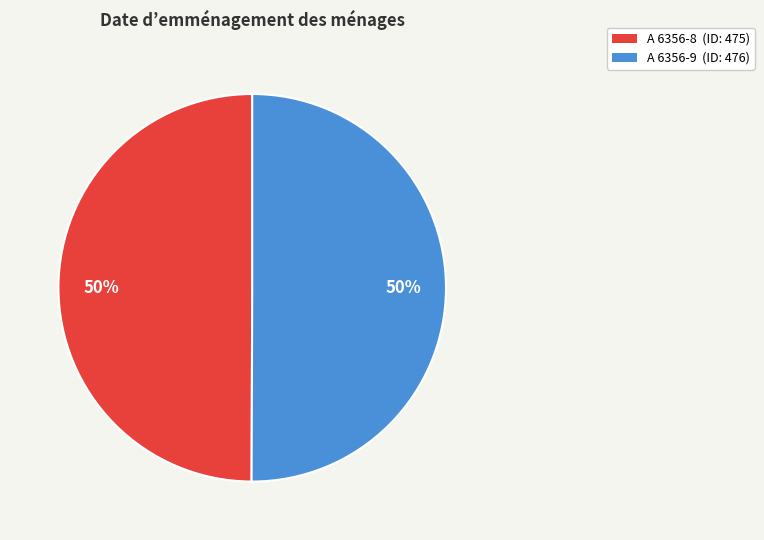

Is the sum of A 6356-9 and A 6356-8 greater than half?

Yes